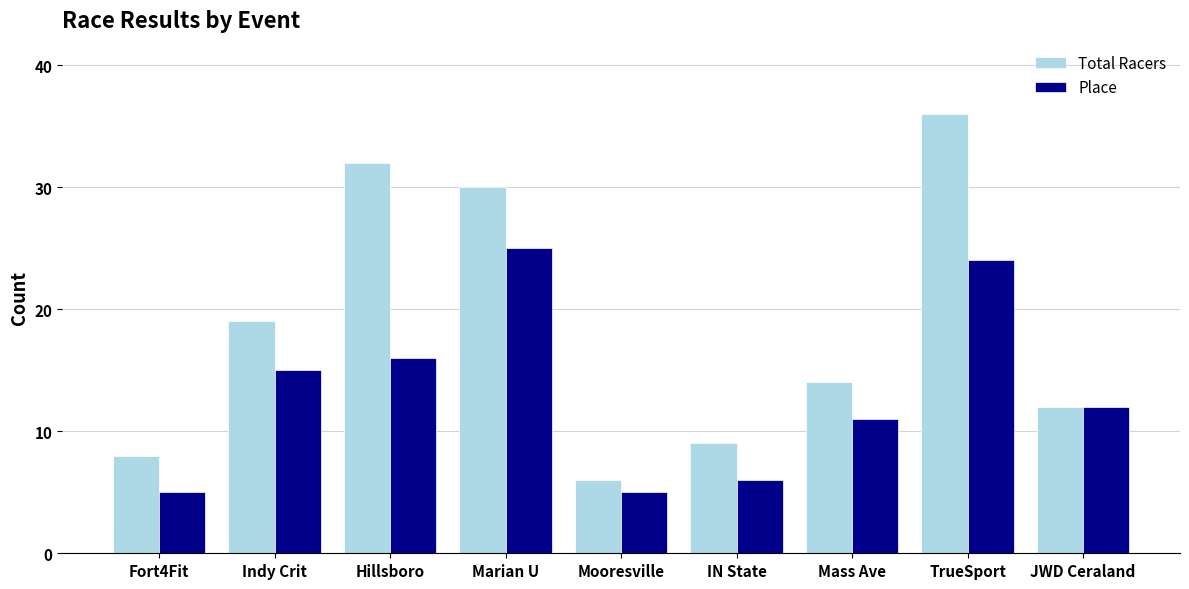

How many values in the Place series are below 12?

4